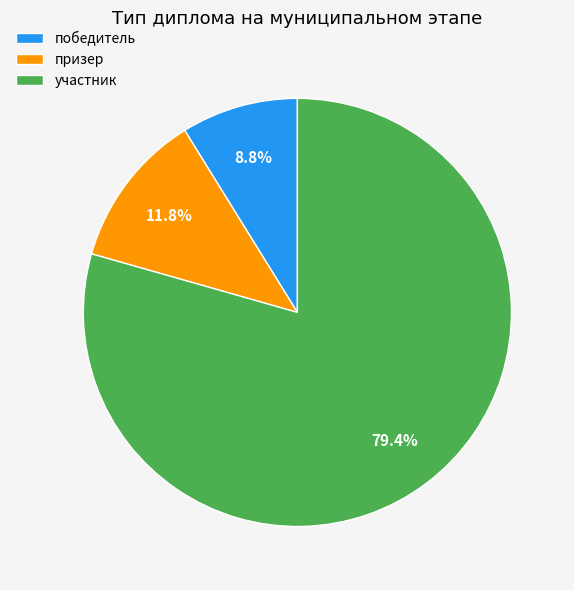

What percentage is the победитель slice, to the nearest percent?

9%